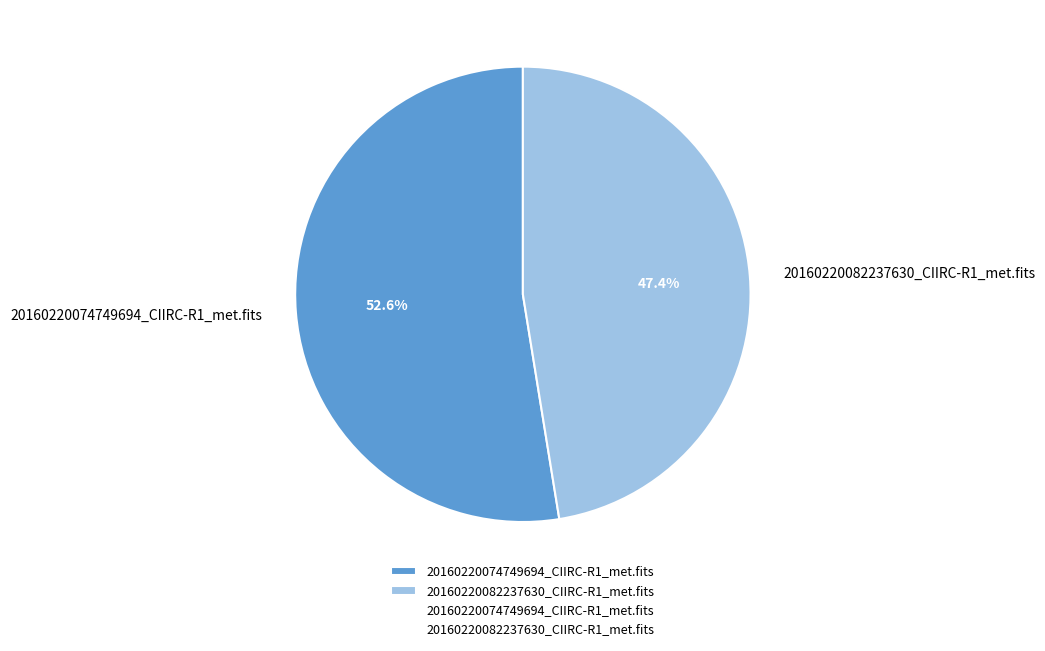

What is the ratio of the value at 20160220082237630_CIIRC-R1_met.fits to the value at 20160220074749694_CIIRC-R1_met.fits?

0.9